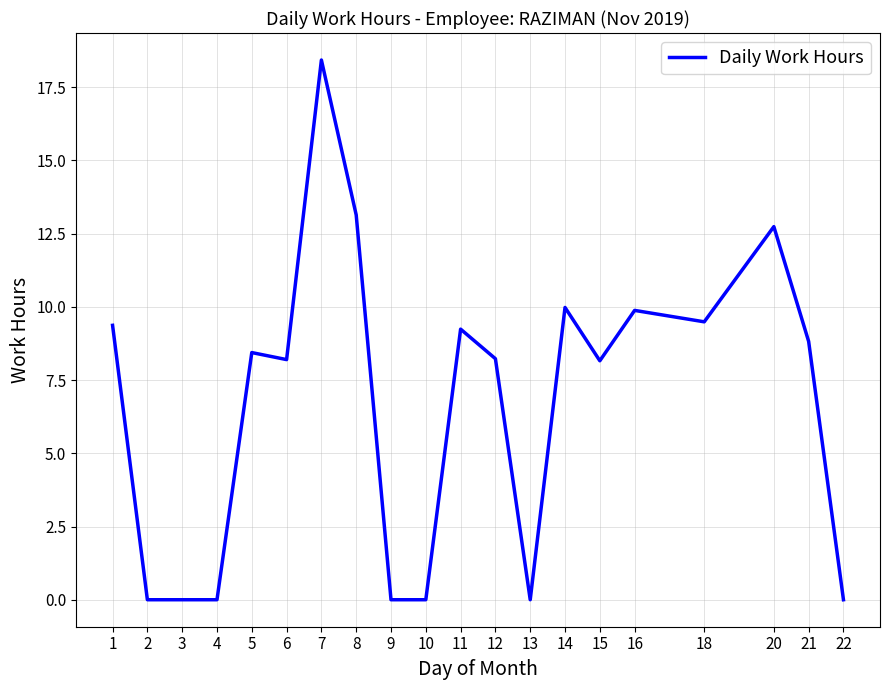

At which category does the chart reach its peak across all series?

7